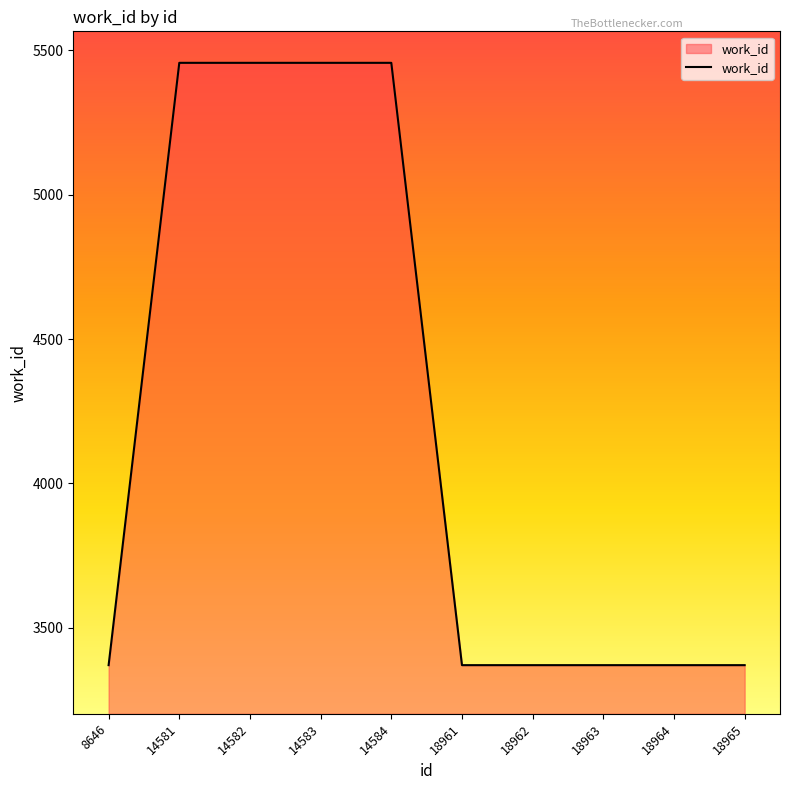

What is the difference between the maximum and minimum values?

2087